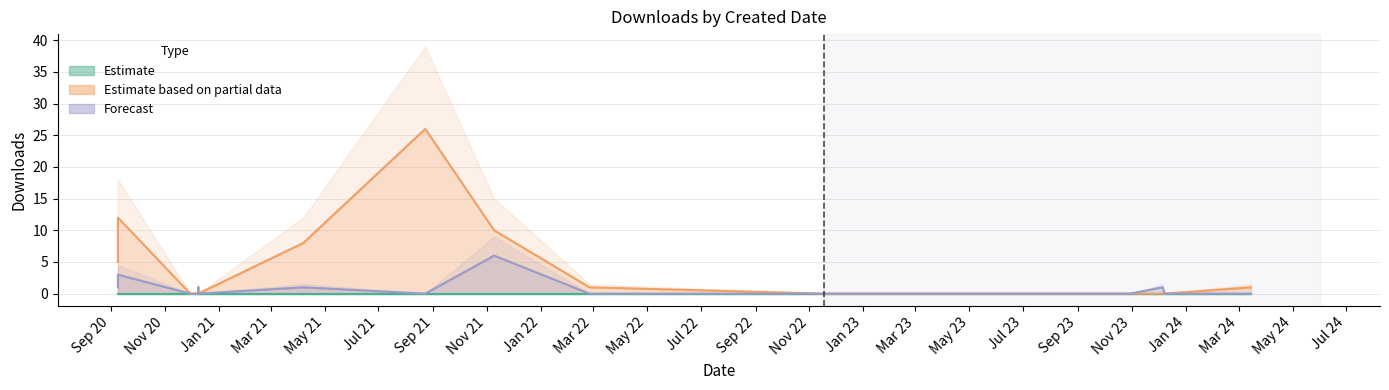

True or false: Forecast and Estimate based on partial data cross at least once.

False